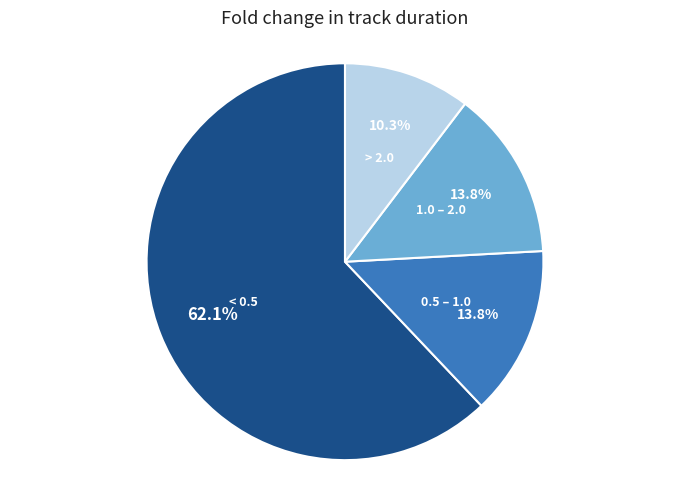

Is 0.5 – 1.0 the majority of the pie?

No